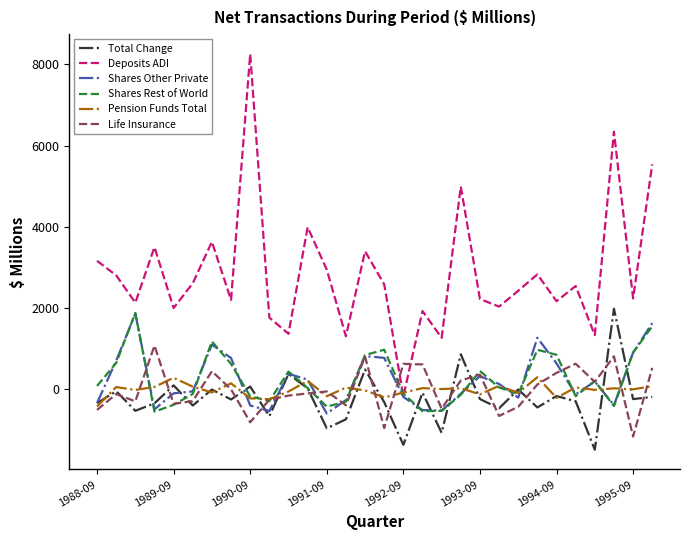

What is the smallest value displayed?

-1488